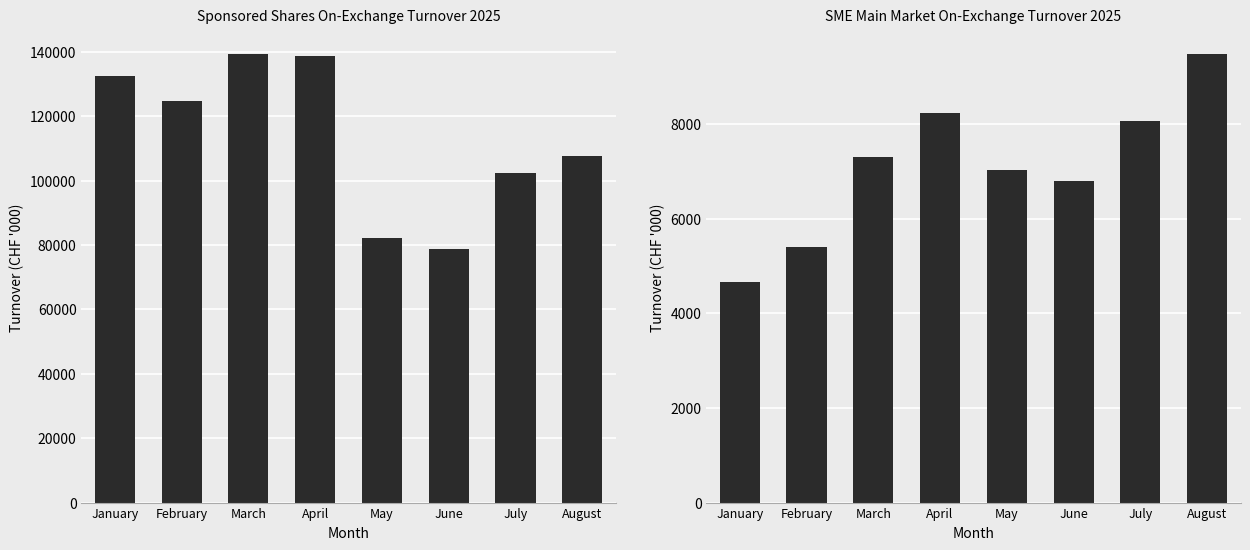

What is the spread (max minus min) of values at February?

119432